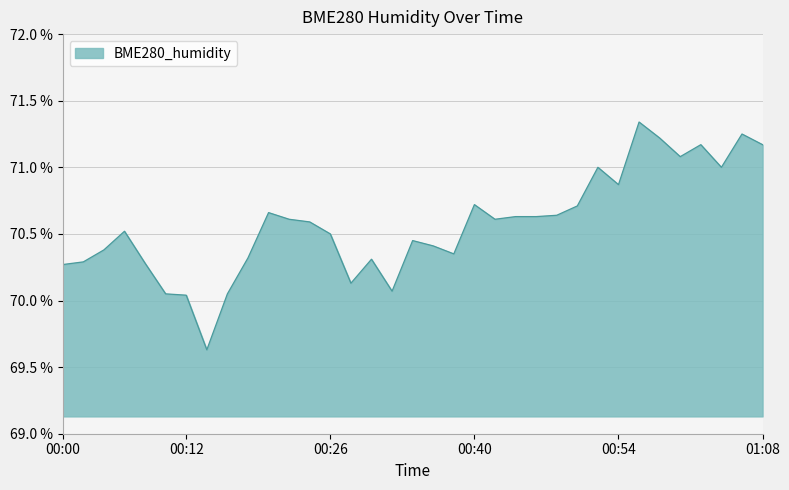

Does the chart have visible grid lines?

Yes